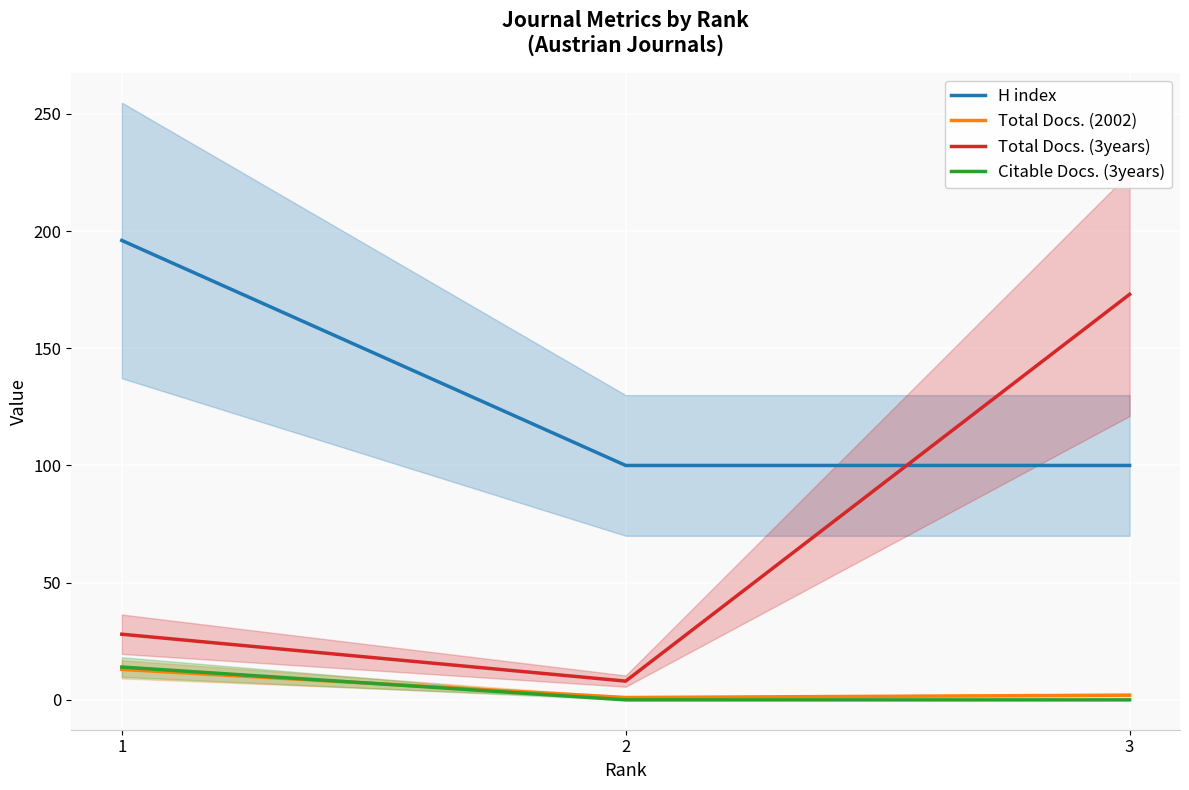

True or false: H index has a value of 27 at 2.

False